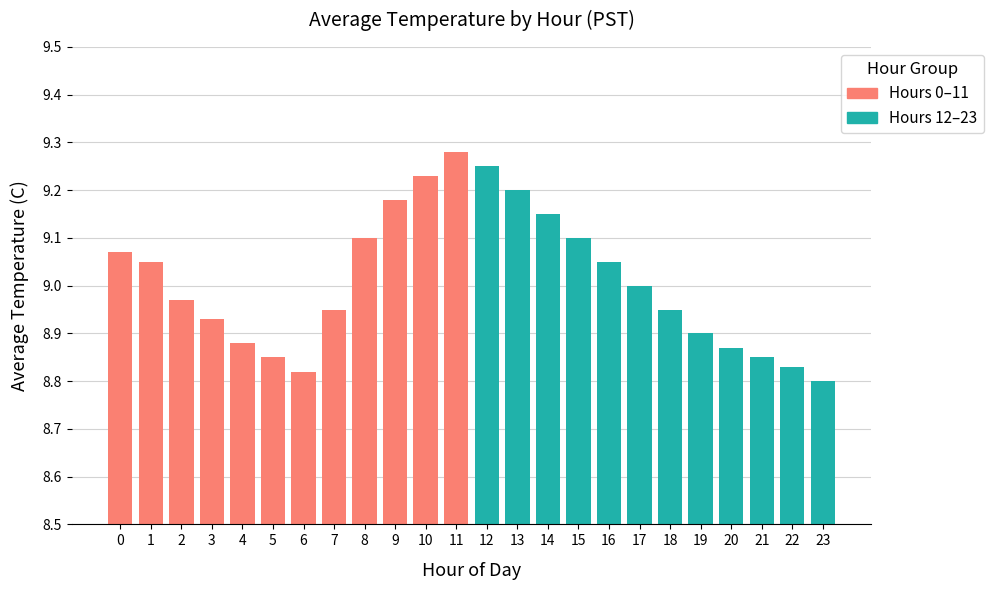

Reading left to right, transcribe all the data shown in this chart.

Hours 0–11: 9.1	9.1	9.0	8.9	8.9	8.8	8.8	8.9	9.1	9.2	9.2	9.3
Hours 12–23: 9.2	9.2	9.2	9.1	9.1	9.0	8.9	8.9	8.9	8.8	8.8	8.8